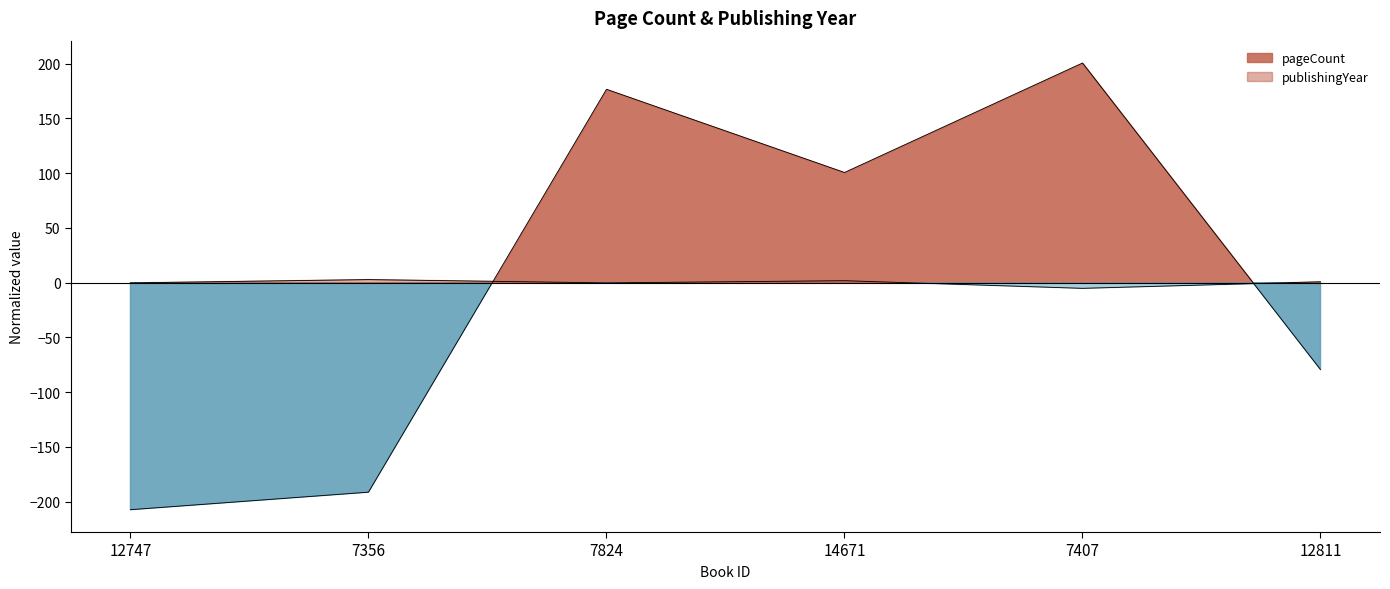

At which label does publishingYear reach its minimum?

7407